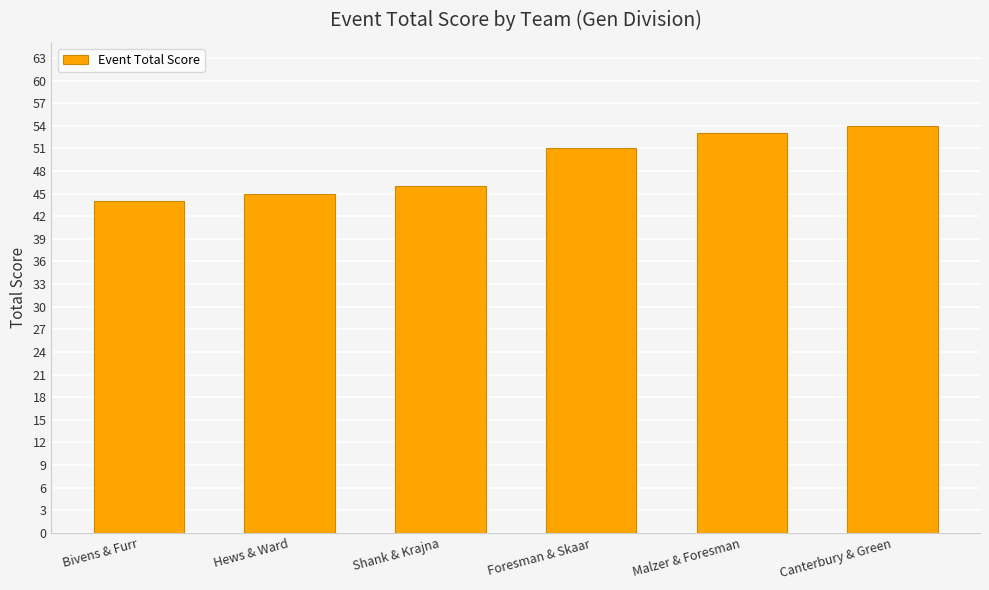

What position from the left is Foresman & Skaar?

4